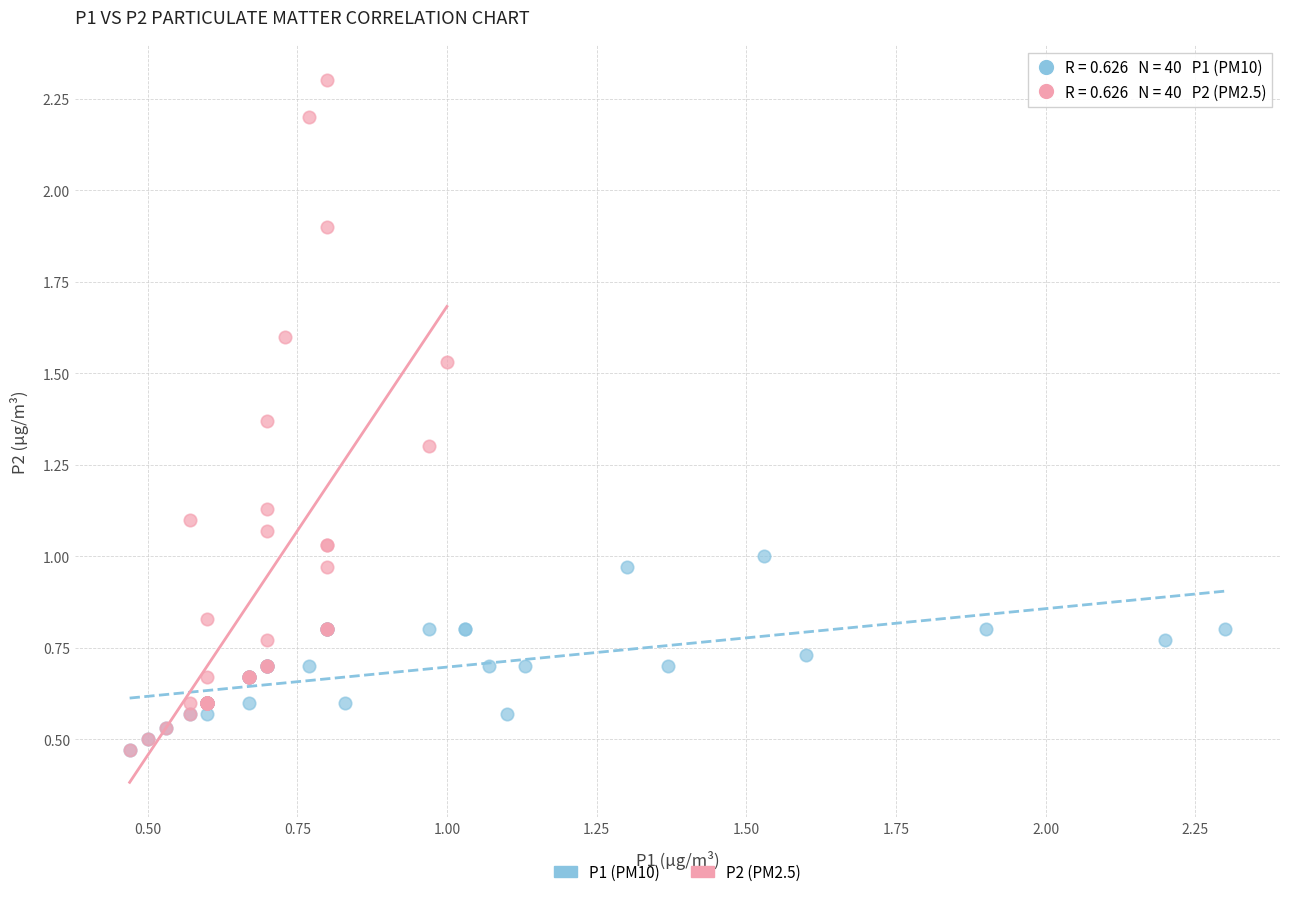

Which series contains the highest Y value?

P2 (PM2.5)